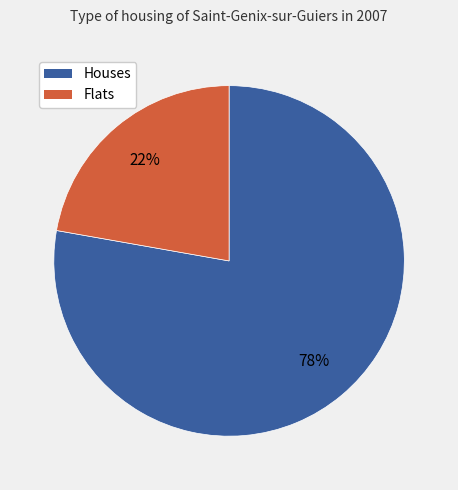

To the nearest percent, what is the difference between the largest and smallest slice percentages?

56%